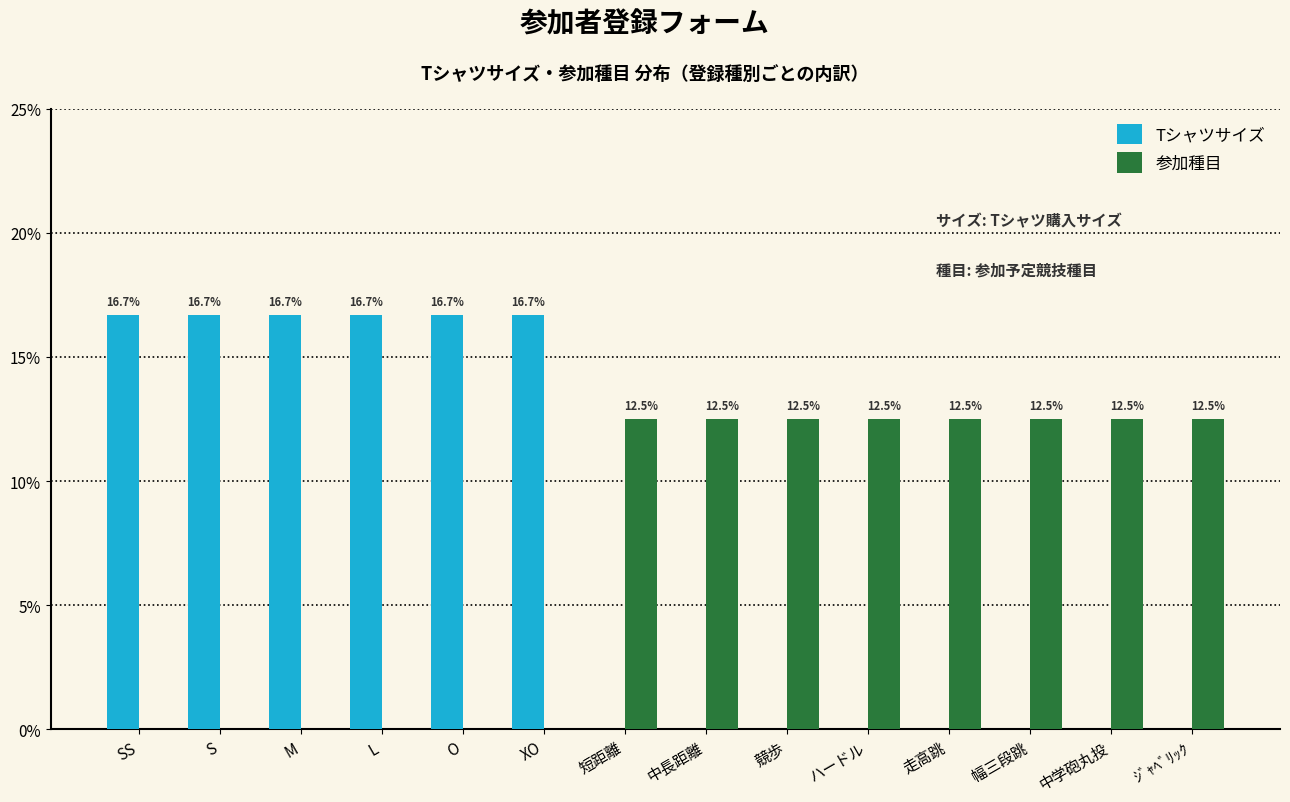

Reading left to right, what are all the values shown in this chart?

Tシャツサイズ: SS=16.7	S=16.7	M=16.7	L=16.7	O=16.7	XO=16.7	短距離=0.0	中長距離=0.0	競歩=0.0	ハードル=0.0	走高跳=0.0	幅三段跳=0.0	中学砲丸投=0.0	ｼﾞｬﾍﾞﾘｯｸ=0.0
参加種目: SS=0.0	S=0.0	M=0.0	L=0.0	O=0.0	XO=0.0	短距離=12.5	中長距離=12.5	競歩=12.5	ハードル=12.5	走高跳=12.5	幅三段跳=12.5	中学砲丸投=12.5	ｼﾞｬﾍﾞﾘｯｸ=12.5